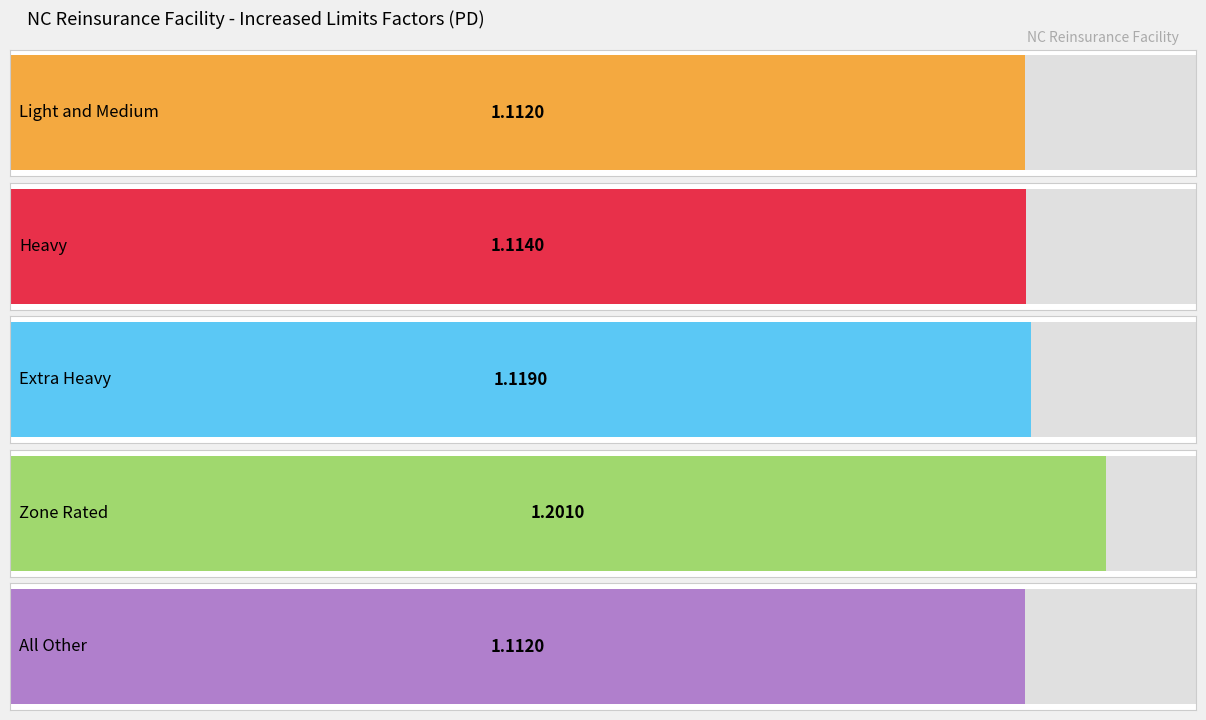

Between 500000 and 900000, which series saw the biggest shift?

Zone Rated